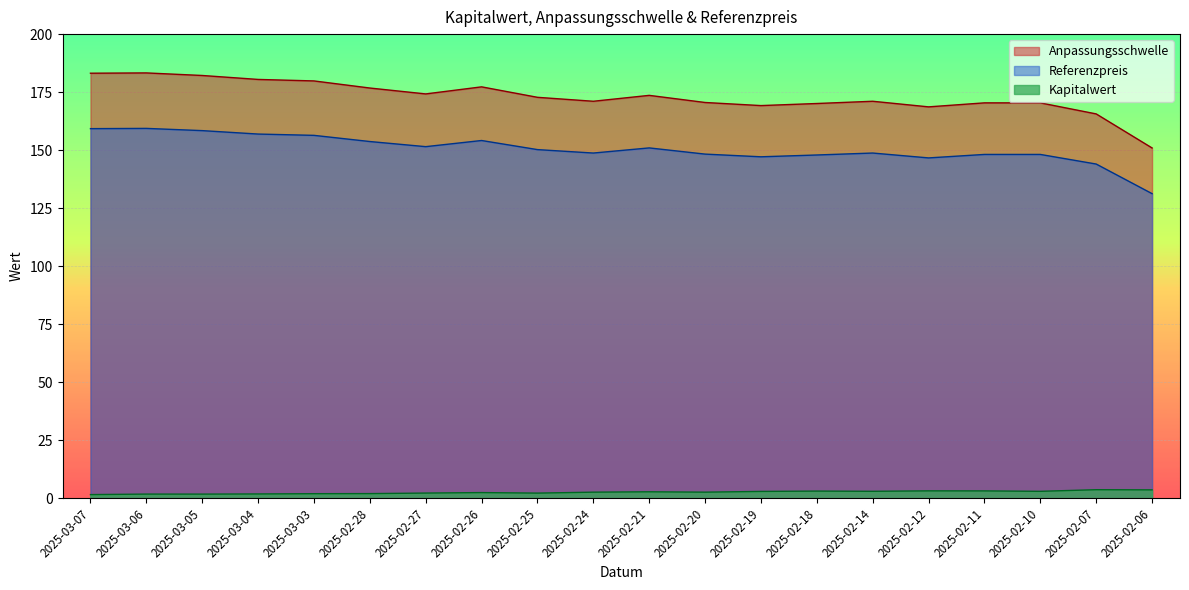

At which label does Anpassungsschwelle first exceed 172?

2025-03-07